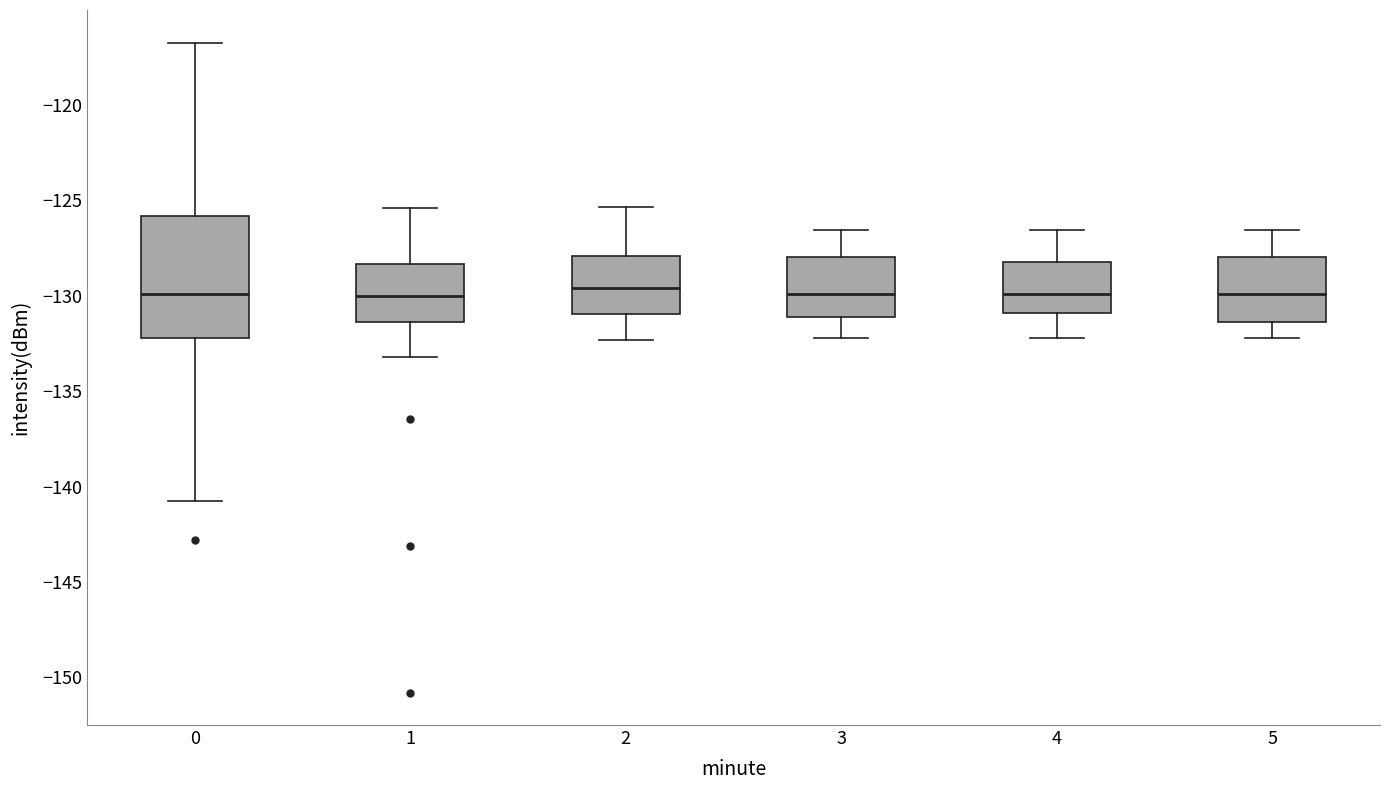

Reading left to right, read every box against the y-axis: the position of its median line, the range the box covers, and the ends of its whiskers. The values are not printed on the chart, so give them approximately, as read against the axis.

0: median -130.0, box -132.0 to -126.0, whiskers -140.5 to -116.5
1: median -130.0, box -131.5 to -128.5, whiskers -133.0 to -125.5
2: median -129.5, box -131.0 to -128.0, whiskers -132.5 to -125.5
3: median -130.0, box -131.0 to -128.0, whiskers -132.0 to -126.5
4: median -130.0, box -131.0 to -128.0, whiskers -132.0 to -126.5
5: median -130.0, box -131.5 to -128.0, whiskers -132.0 to -126.5